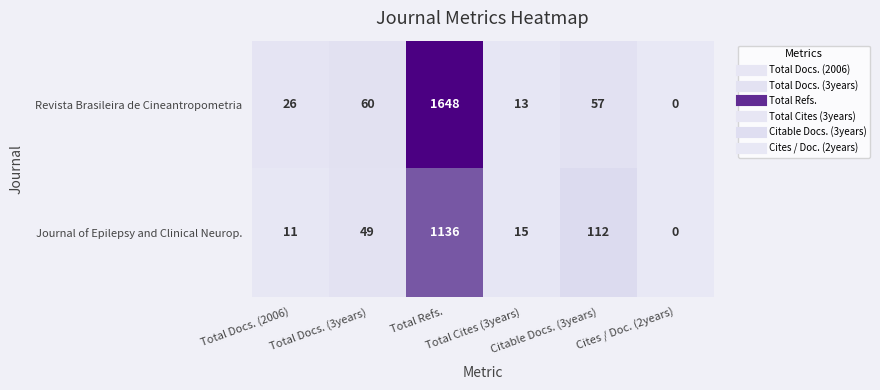

Rank the series by their average value, from highest to lowest.

Revista Brasileira de Cineantropometria, Journal of Epilepsy and Clinical Neurop.